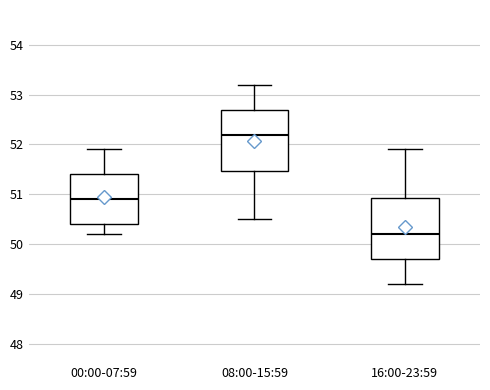

Where does the upper whisker of the box for 16:00-23:59 end on the y-axis? The values are not printed on the chart, so give them approximately, as read against the axis.

51.9